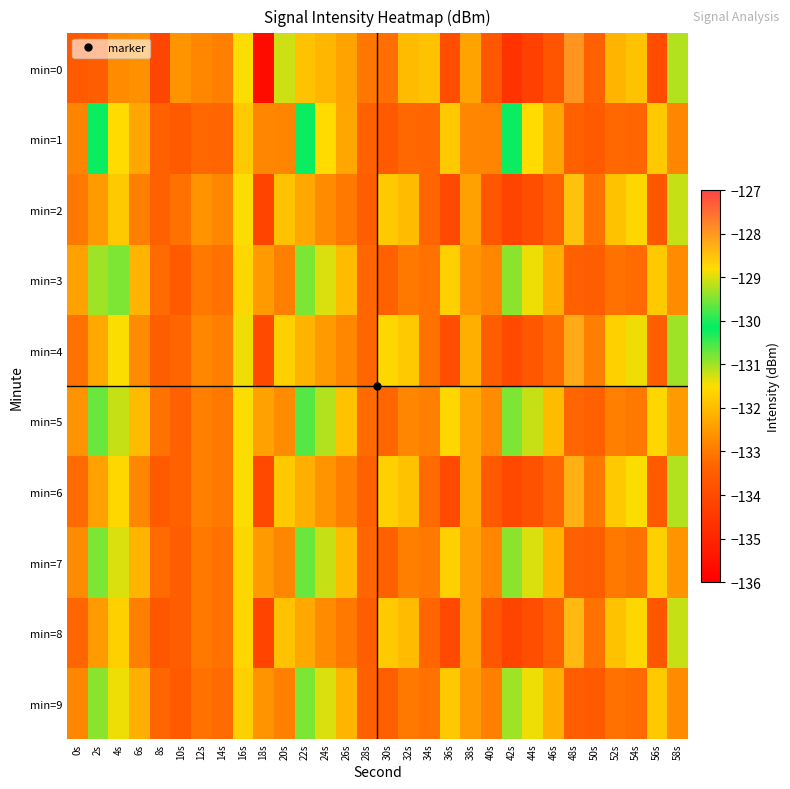

Which has a higher value, 36s or 10s?

10s